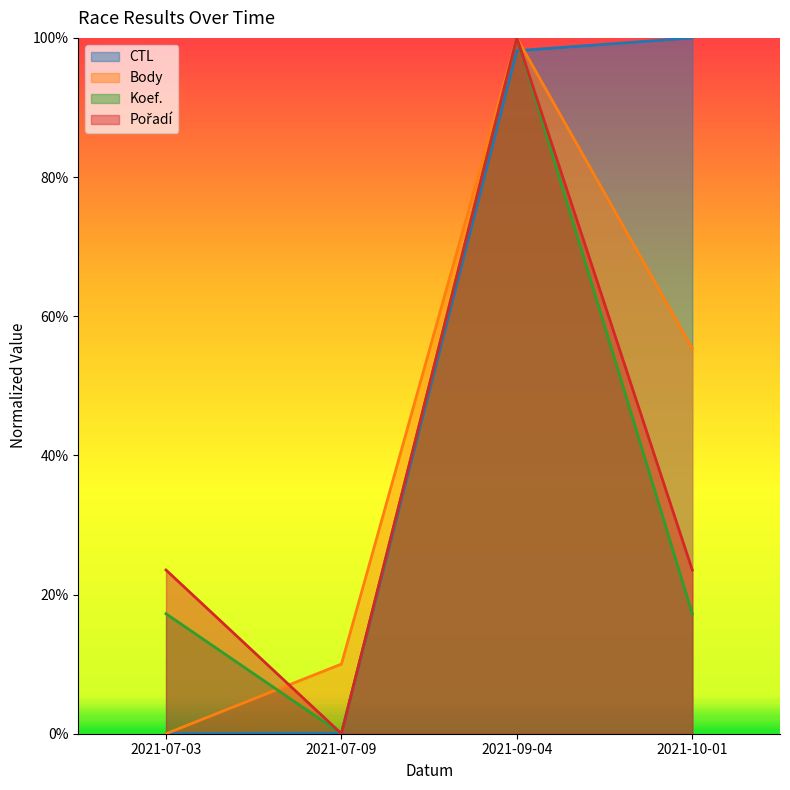

At which label is Body closest to 0?

2021-07-03